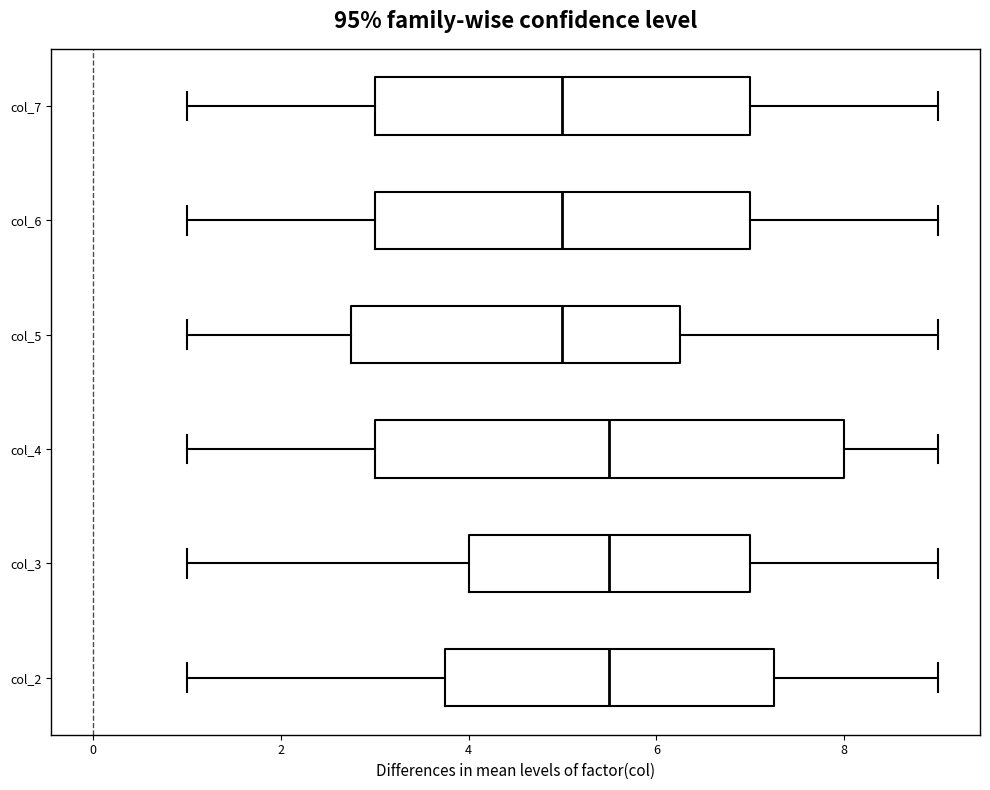

Comparing the boxes themselves (not the whiskers), which one is the widest?

col_4